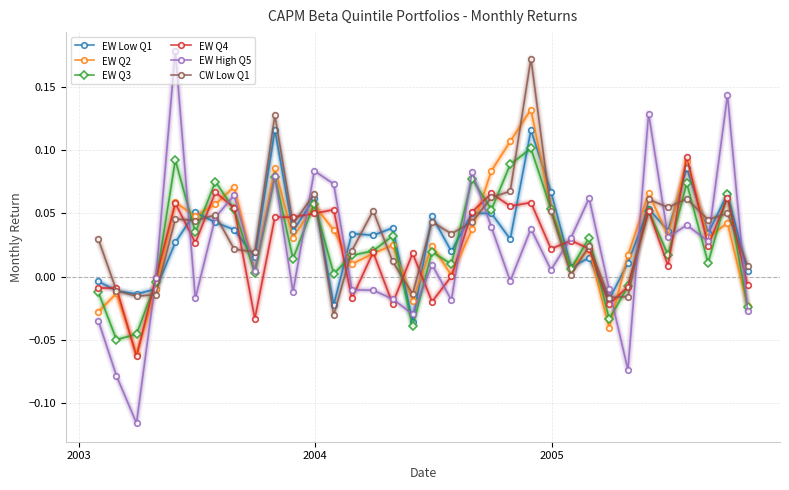

Which series has the largest range (max minus min)?

EW High Q5